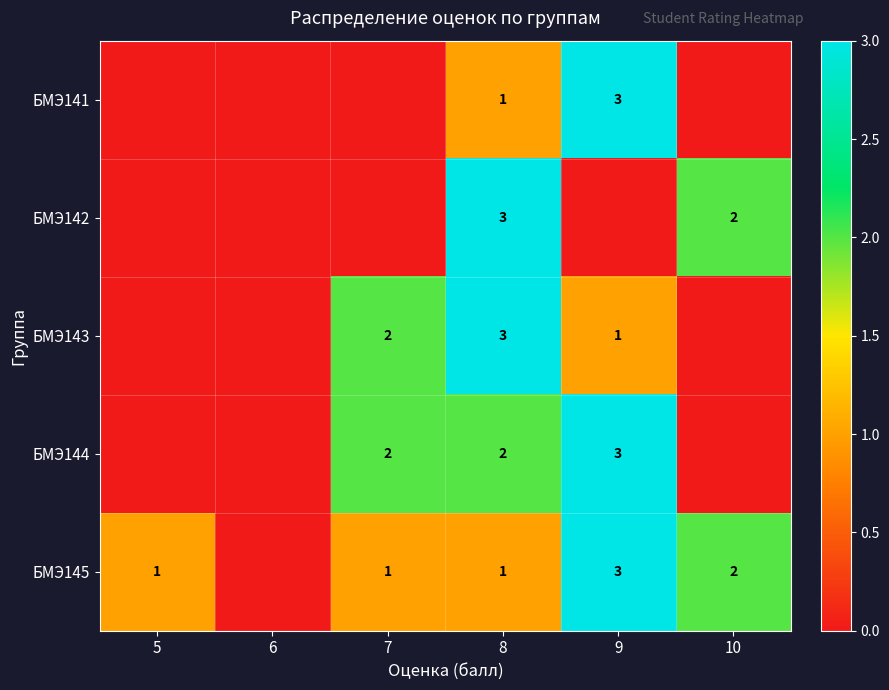

What is the sum of the БМЭ144 values at 8 and 7?

4